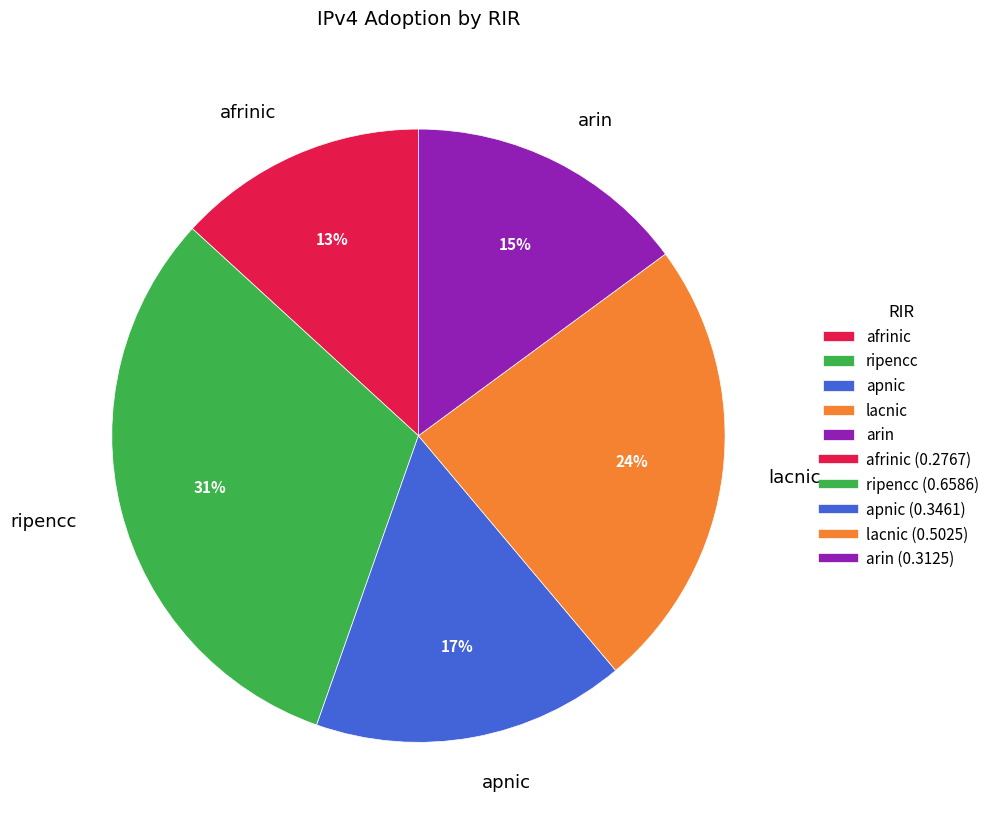

To the nearest percent, what is the average slice percentage?

20%